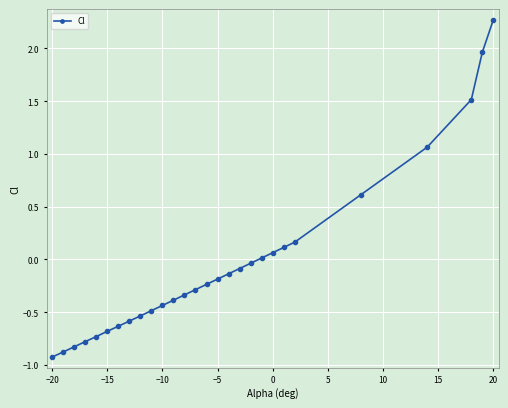

What is the greatest value displayed?

2.3